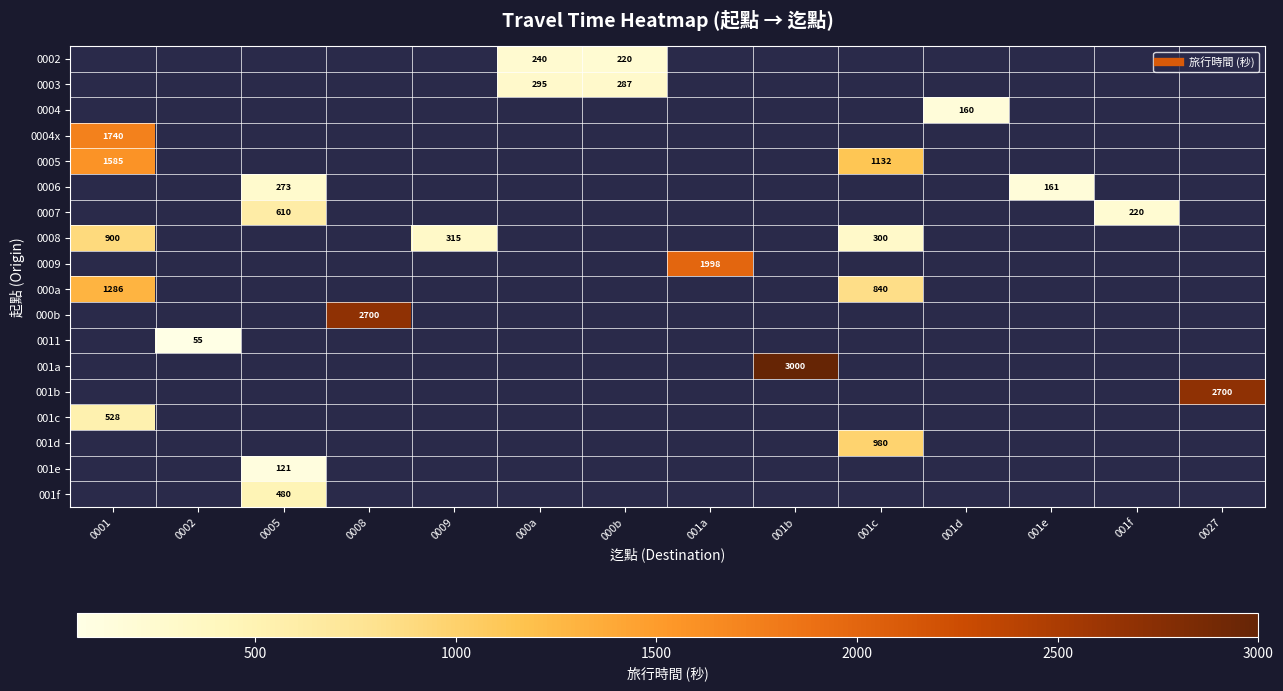

Which label corresponds to the smallest value in the chart?

0002